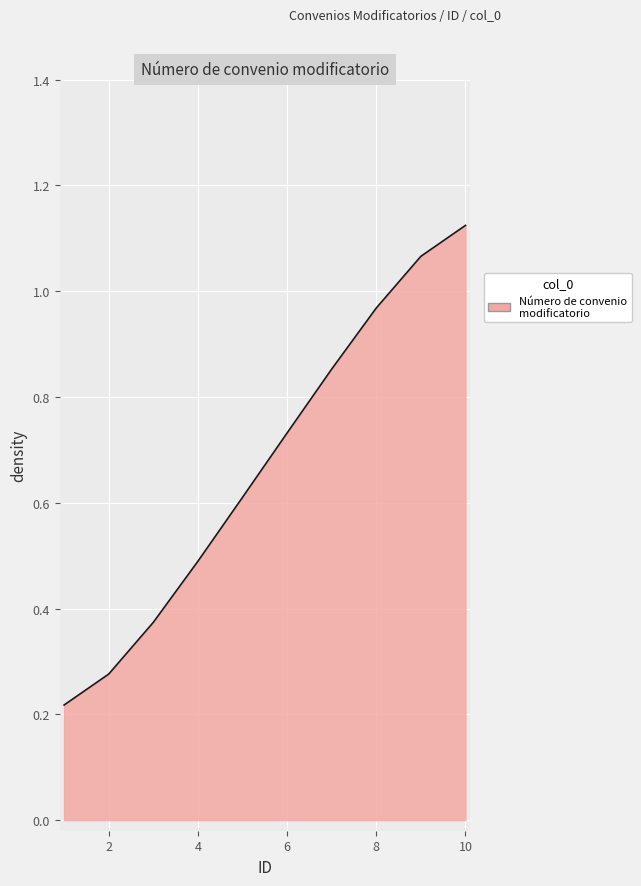

List the labels in order of value, largest first.

10, 9, 8, 7, 6, 5, 4, 3, 2, 1